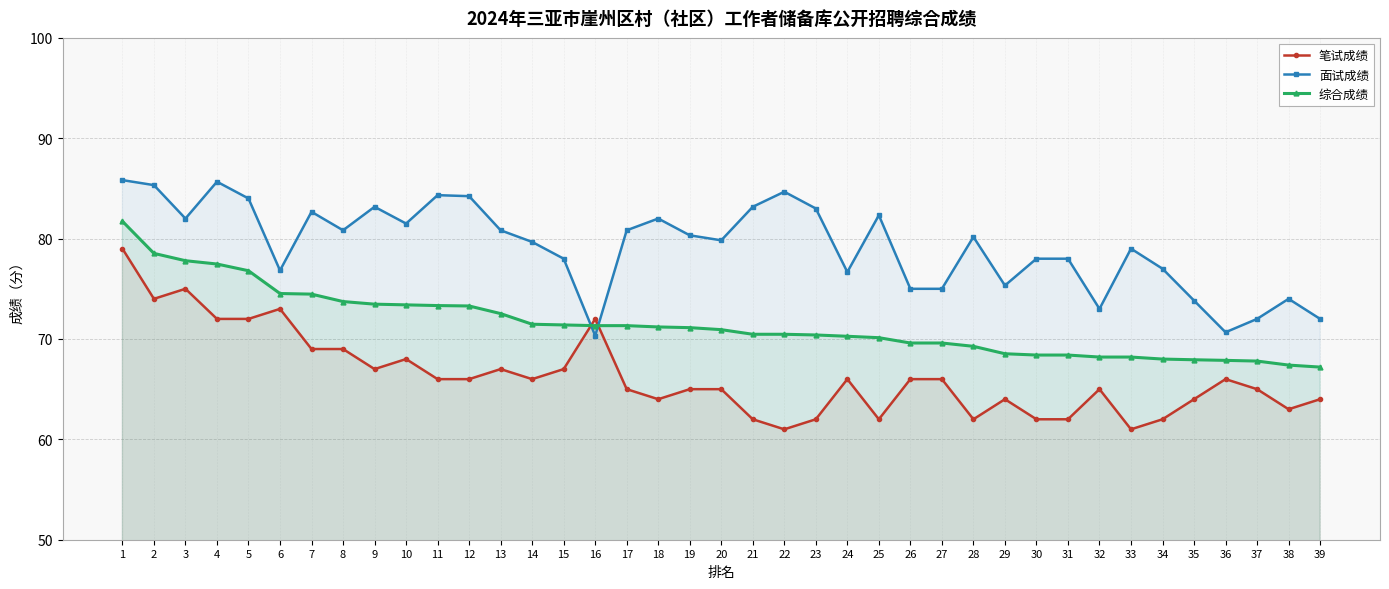

At which label is 综合成绩 closest to 74?

8